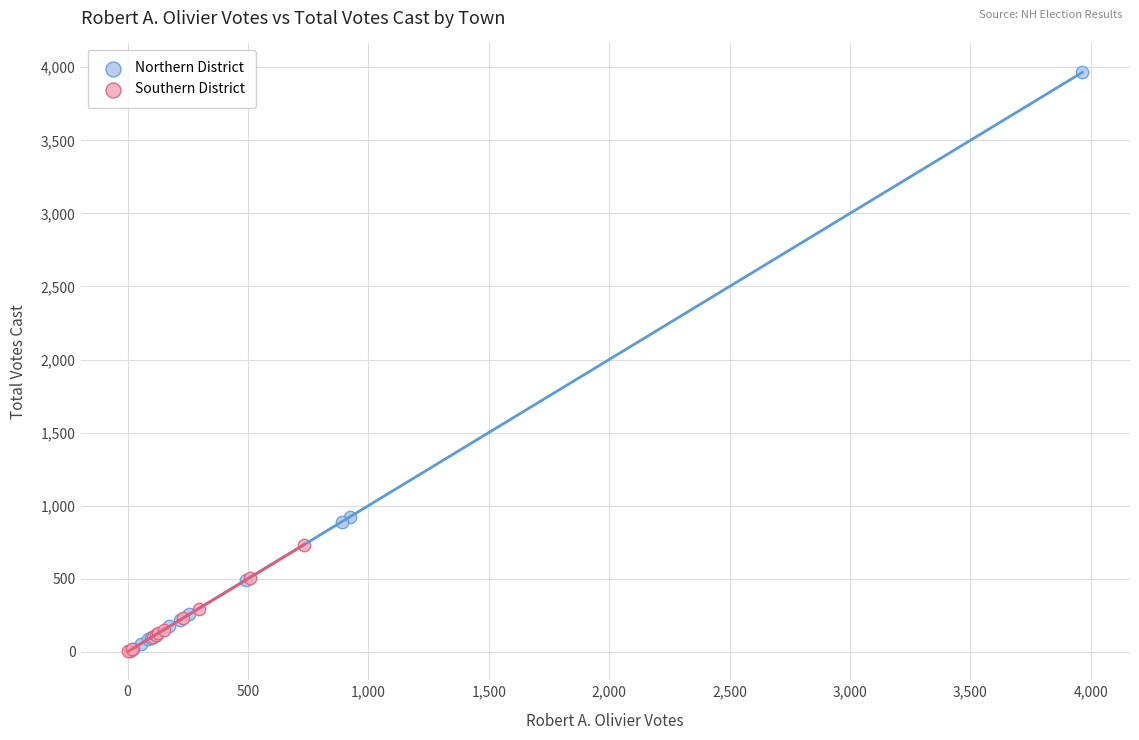

Which series contains the highest Y value?

Northern District